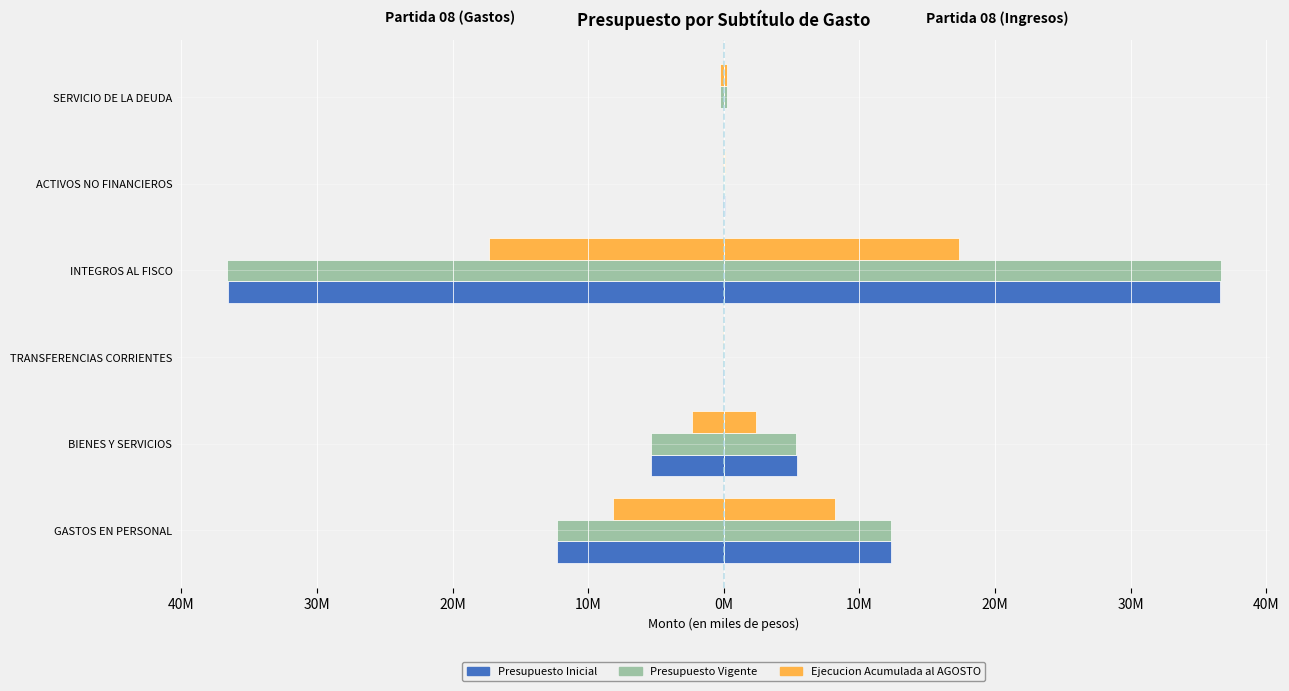

Rank the series at INTEGROS AL FISCO from lowest to highest value.

Presupuesto Vigente, Presupuesto Inicial, Ejecucion Acumulada al AGOSTO